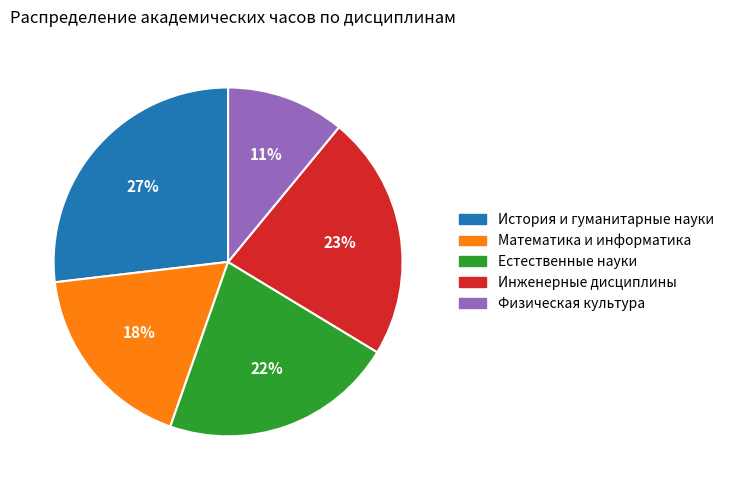

To the nearest percent, what is the difference between the largest and smallest slice percentages?

16%